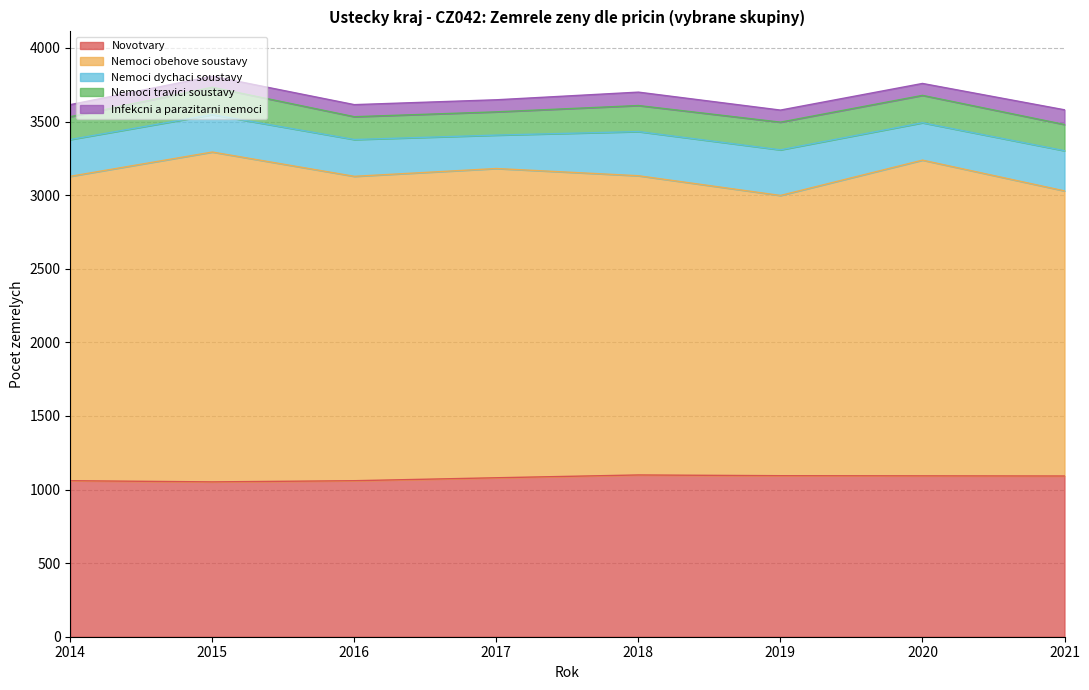

At which label does Infekcni a parazitarni nemoci first exceed 82?

2018